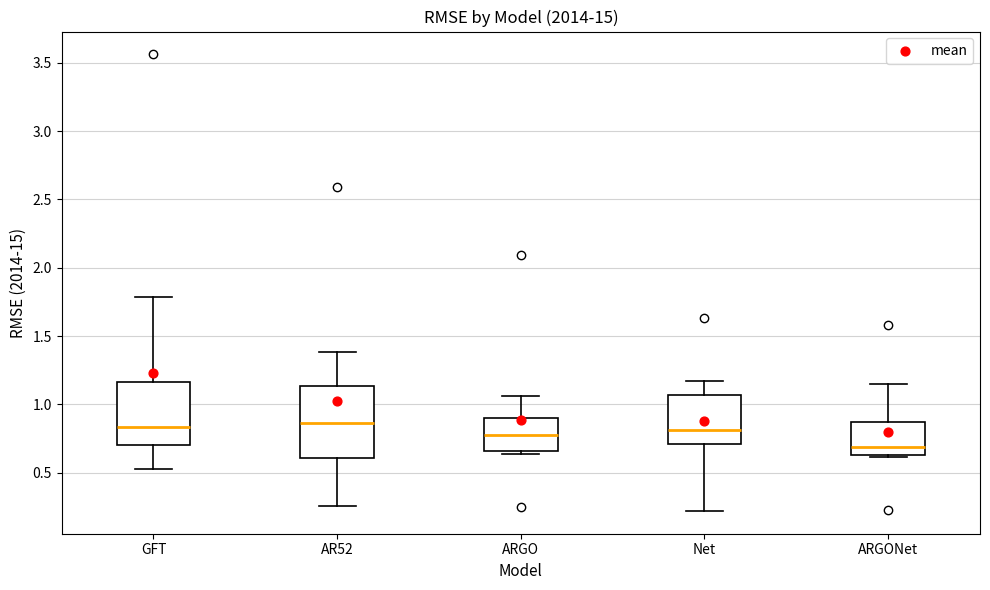

Where does the median line of the box for ARGO sit on the y-axis? The values are not printed on the chart, so give them approximately, as read against the axis.

0.75